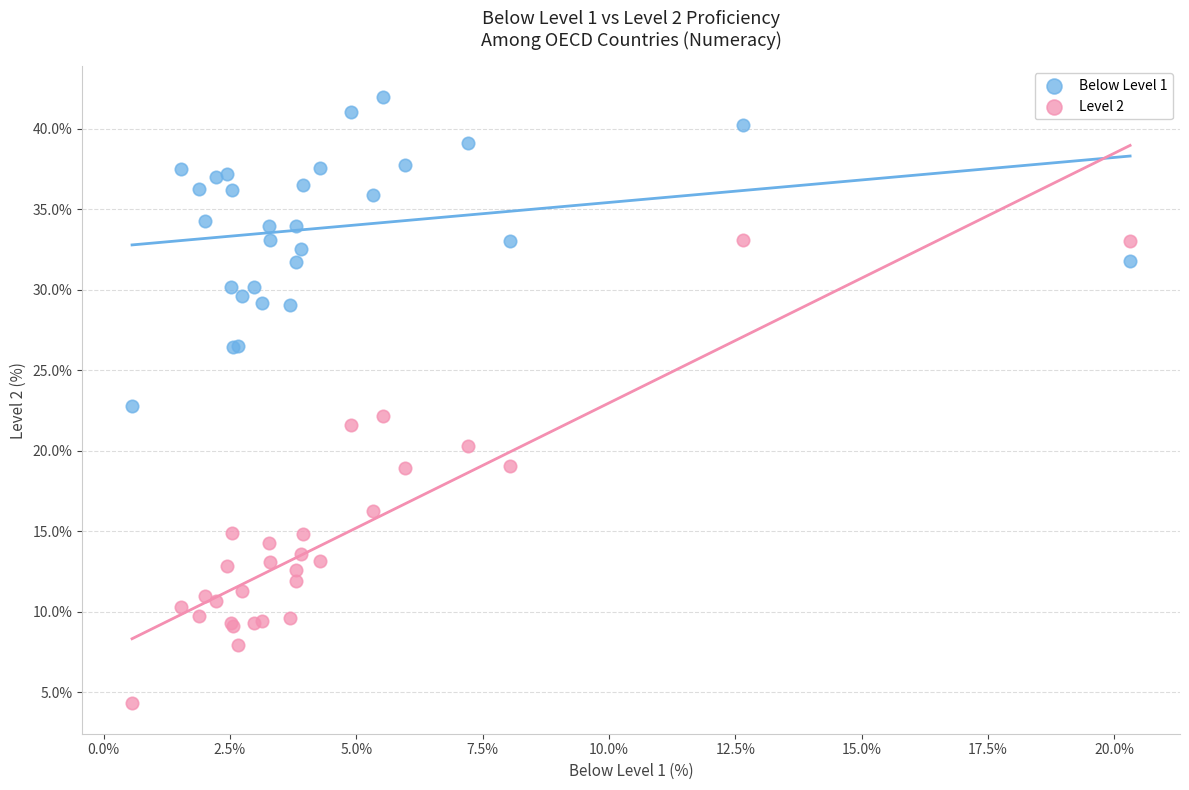

Which series reaches the minimum Y coordinate?

Level 2